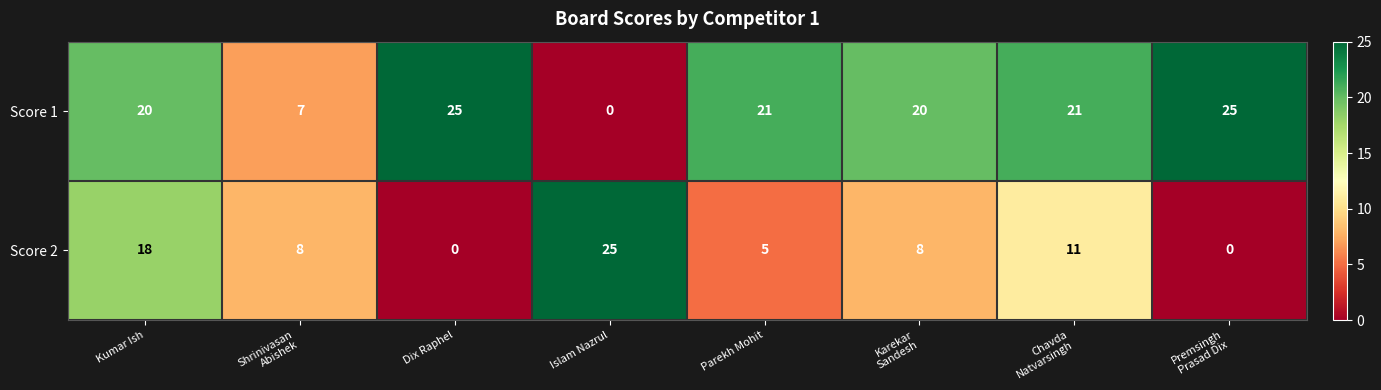

What is the difference between the second highest and second lowest values in the Score 2 series?

18